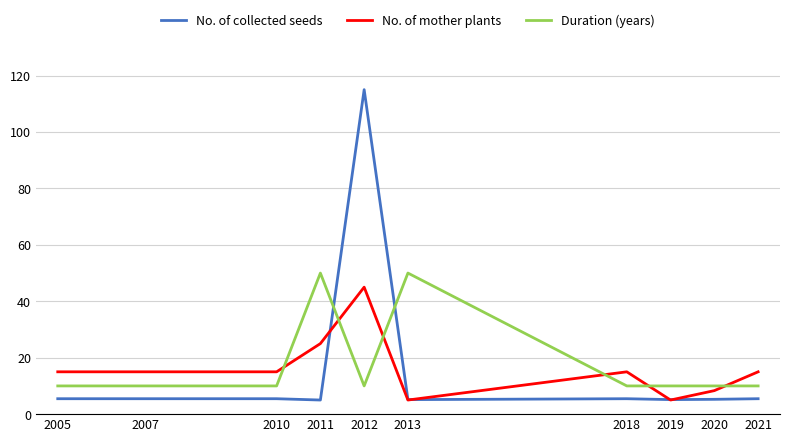

Which label corresponds to the largest value in the chart?

2012